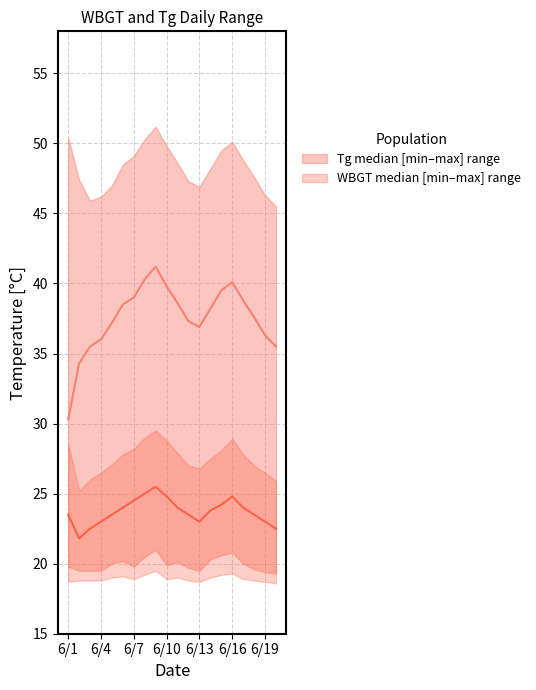

Where is WBGT_median nearest to the value 23?

2014/6/4